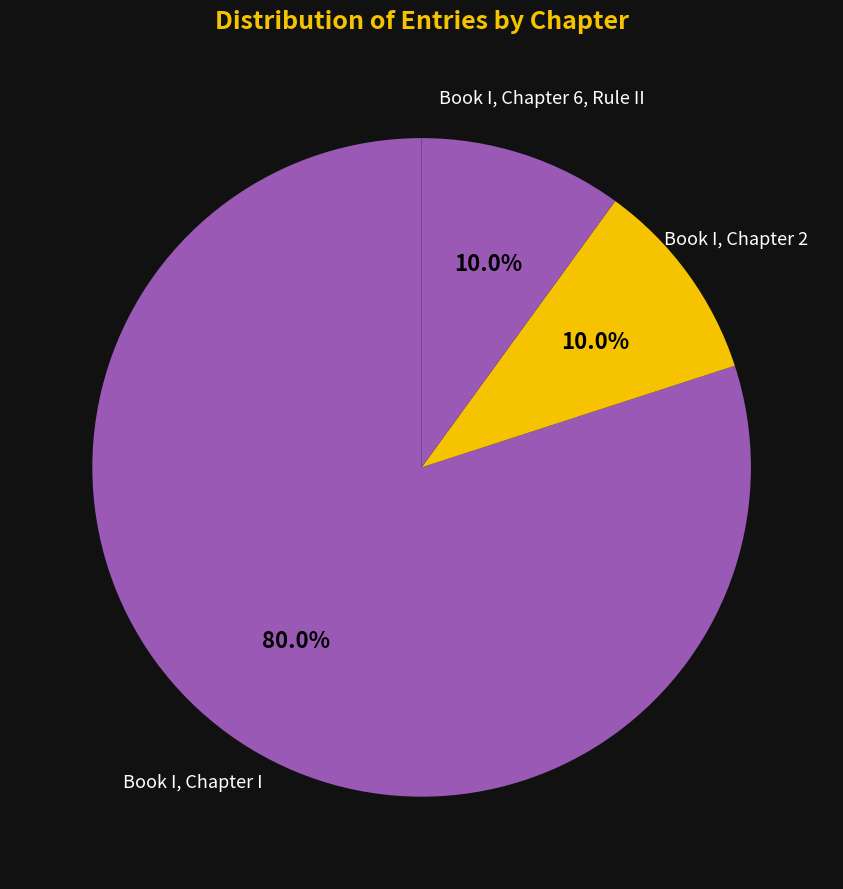

To the nearest percent, what is the average slice percentage?

33%